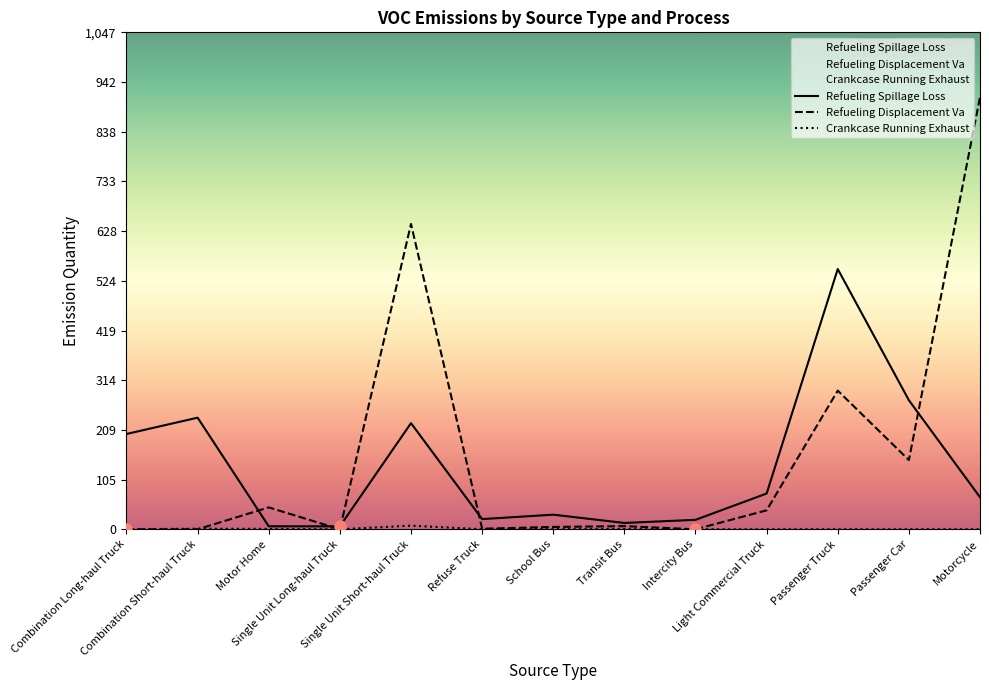

What is the difference between the Crankcase Running Exhaust values at Motor Home and Transit Bus?

0.5